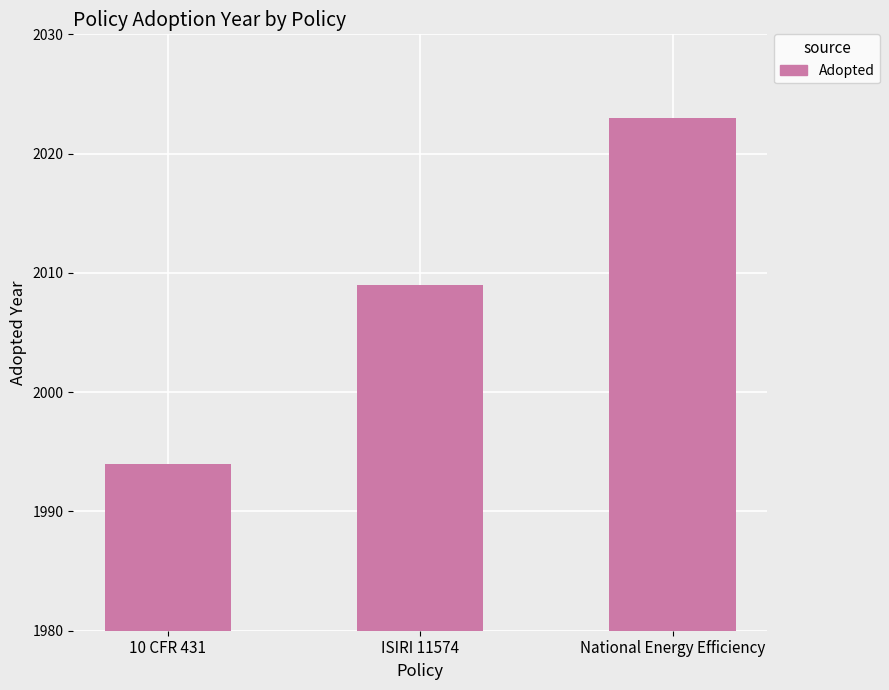

How many bars are there in total?

3